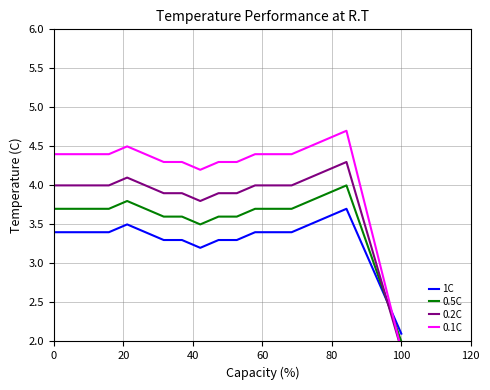

At which label does 0.5C reach its minimum?

100